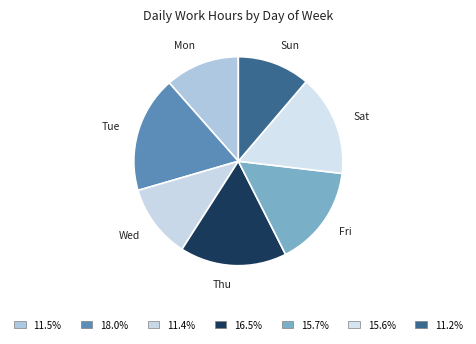

How many slices are in this pie chart?

7